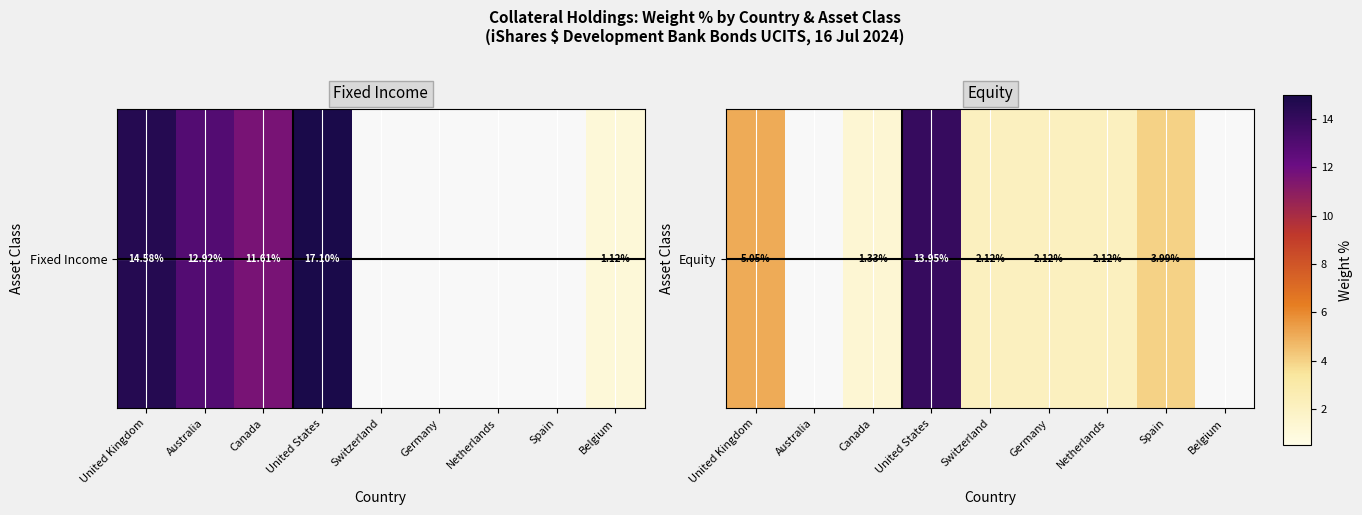

List the labels in order of value, smallest first.

Australia, Belgium, Canada, Switzerland, Germany, Netherlands, Spain, United Kingdom, United States